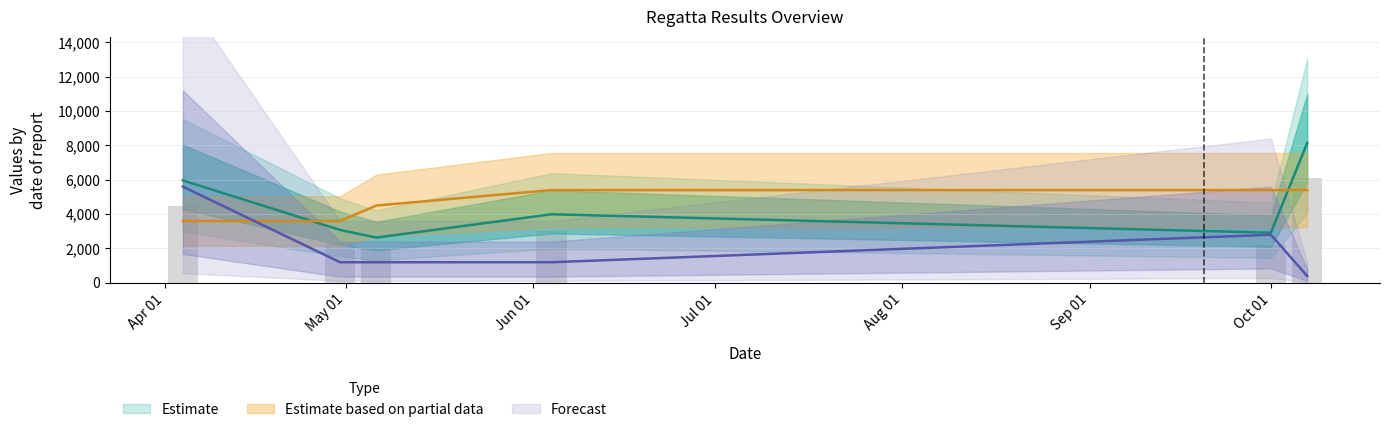

What is the difference between the highest and lowest values at 2006-05-06?

3300